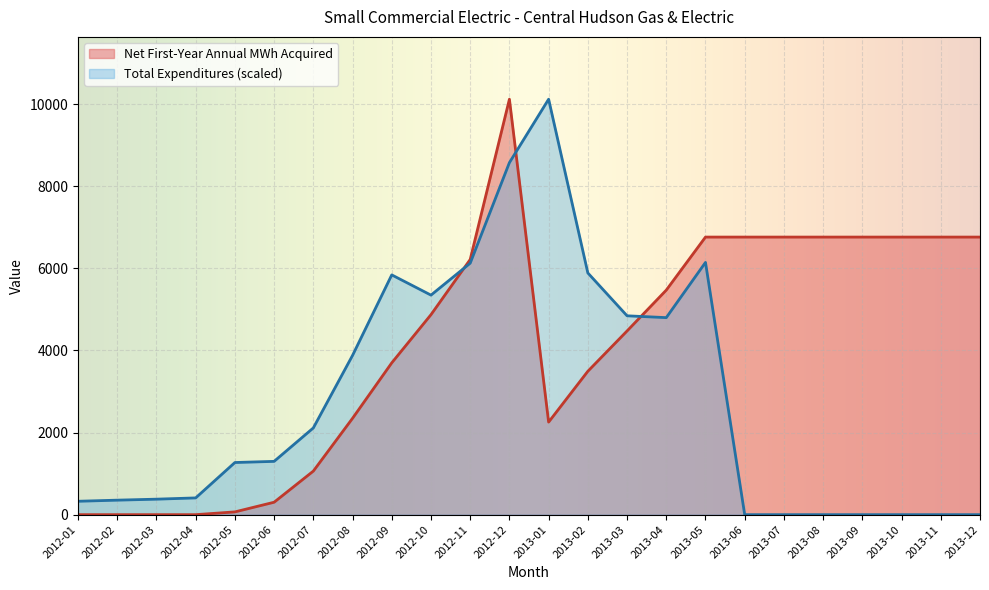

At how many categories does at least one series exceed 2587?

17